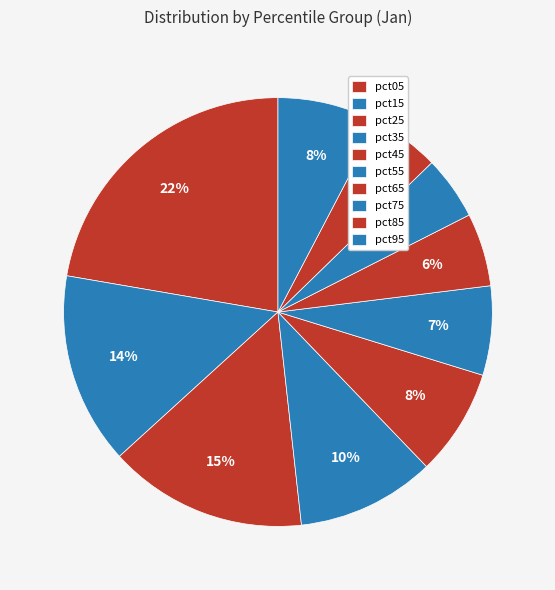

How many slices are in this pie chart?

10